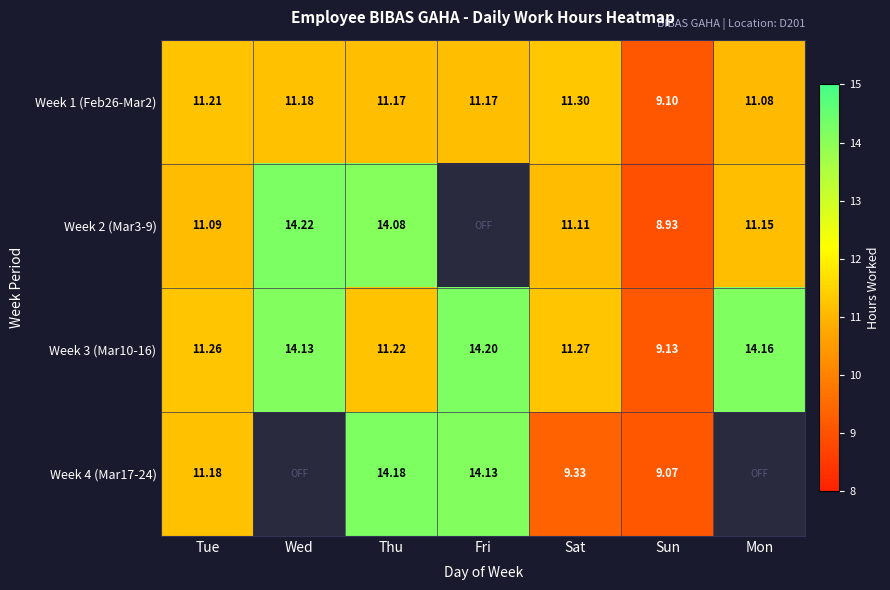

How many distinct data groups are displayed?

4